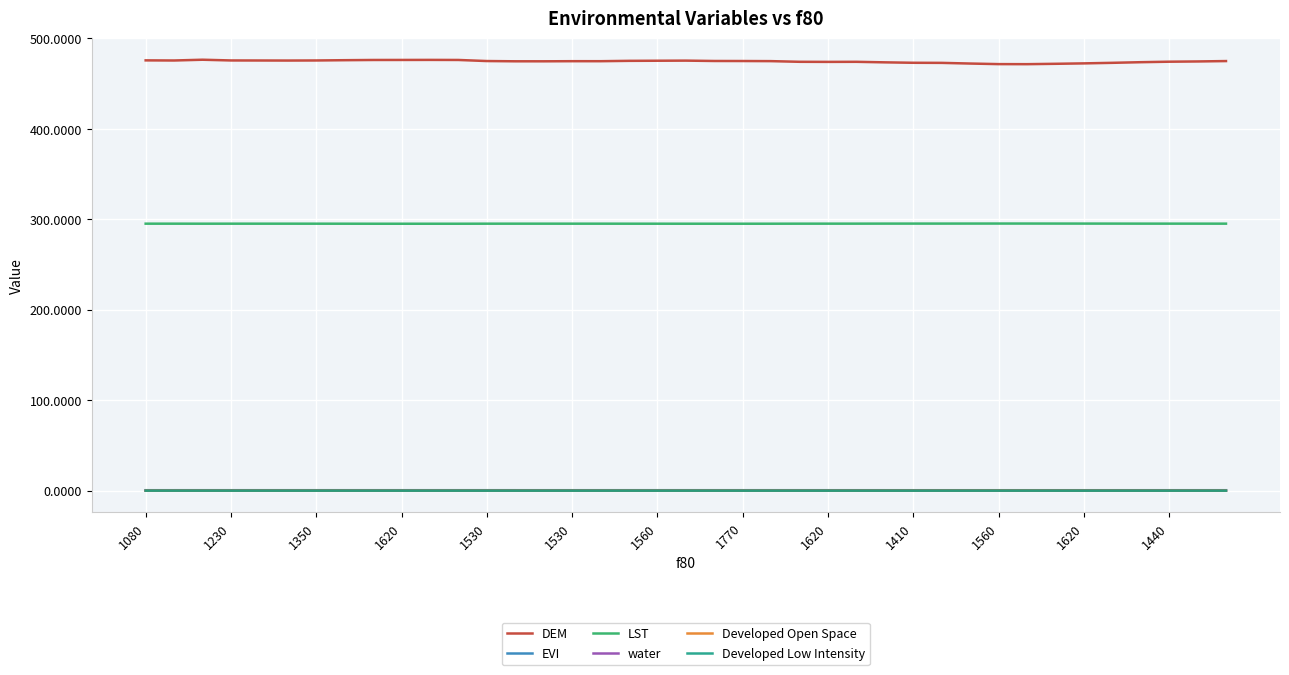

At how many categories does at least one series exceed 348?

39